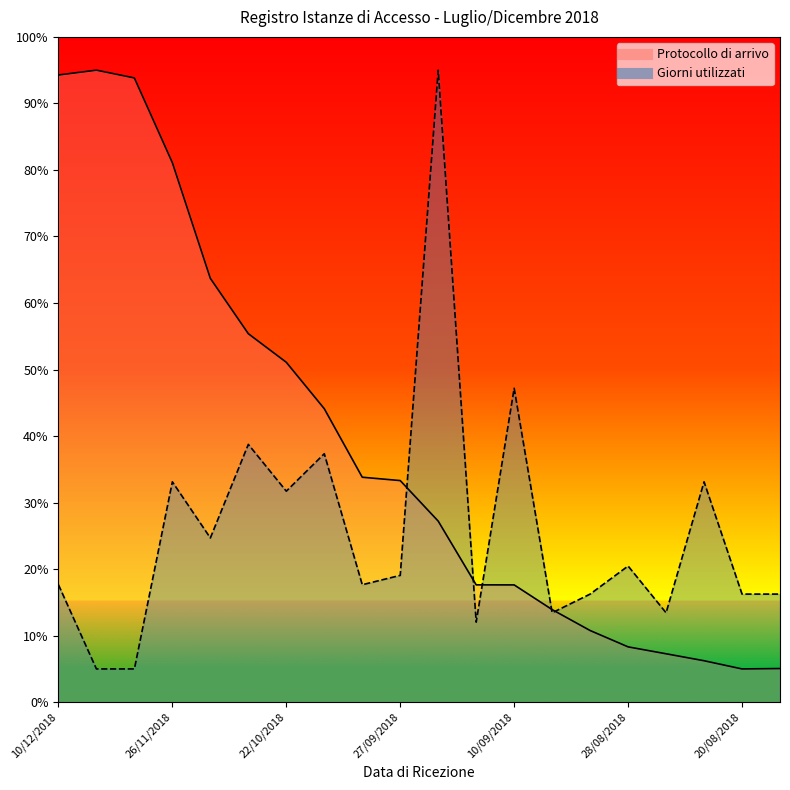

Rank the series by their average value, from highest to lowest.

Protocollo di arrivo, Giorni utilizzati